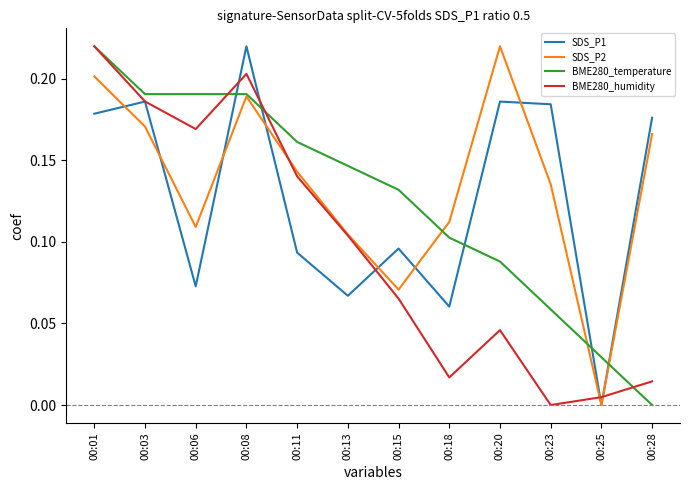

Is it true that SDS_P1 equals 0.2 at 00:23?

True